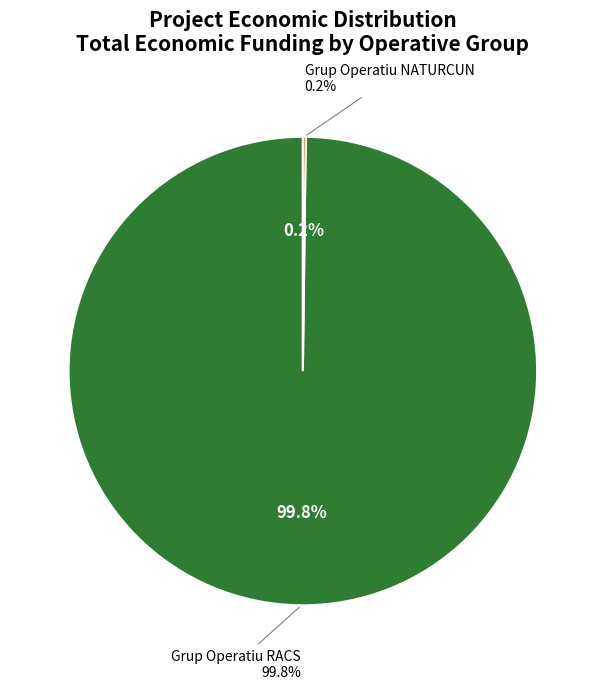

To the nearest percent, what portion does Grup Operatiu RACS represent?

100%